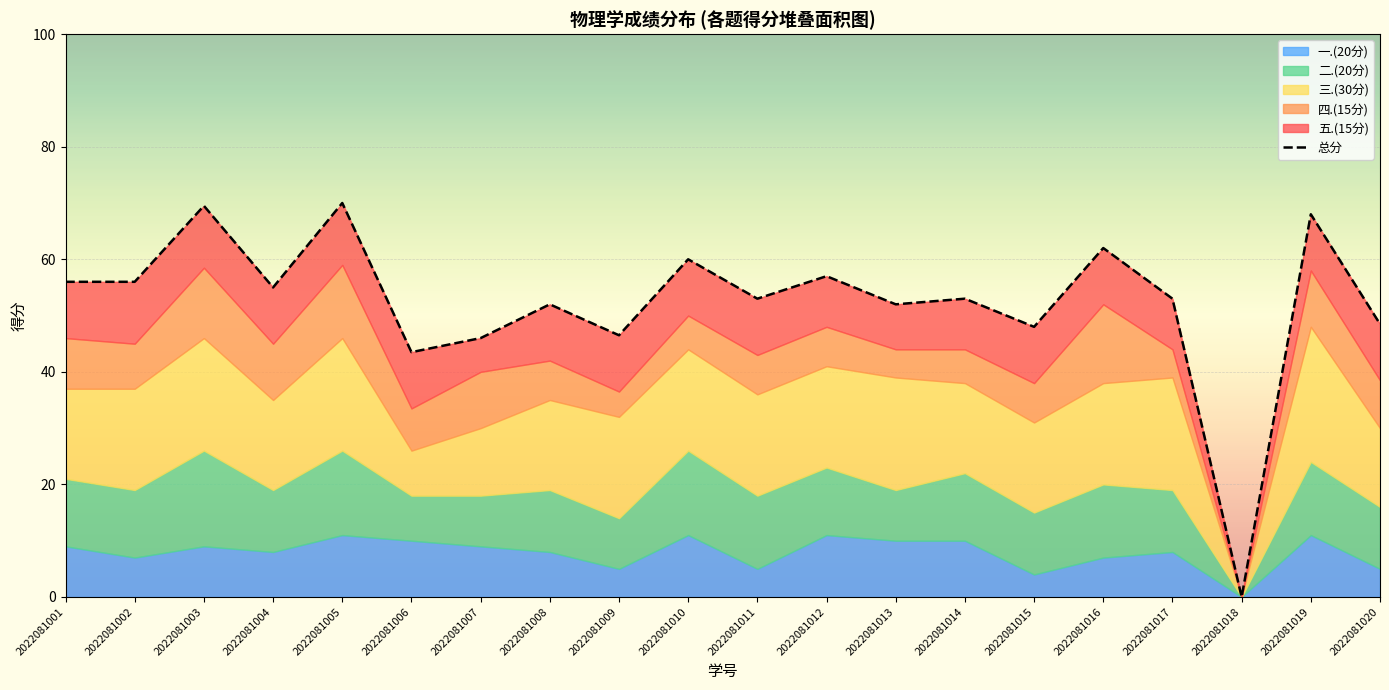

List the labels in order of value, smallest first.

2022081018, 2022081006, 2022081007, 2022081009, 2022081015, 2022081020, 2022081008, 2022081013, 2022081011, 2022081014, 2022081017, 2022081004, 2022081001, 2022081002, 2022081012, 2022081010, 2022081016, 2022081019, 2022081003, 2022081005